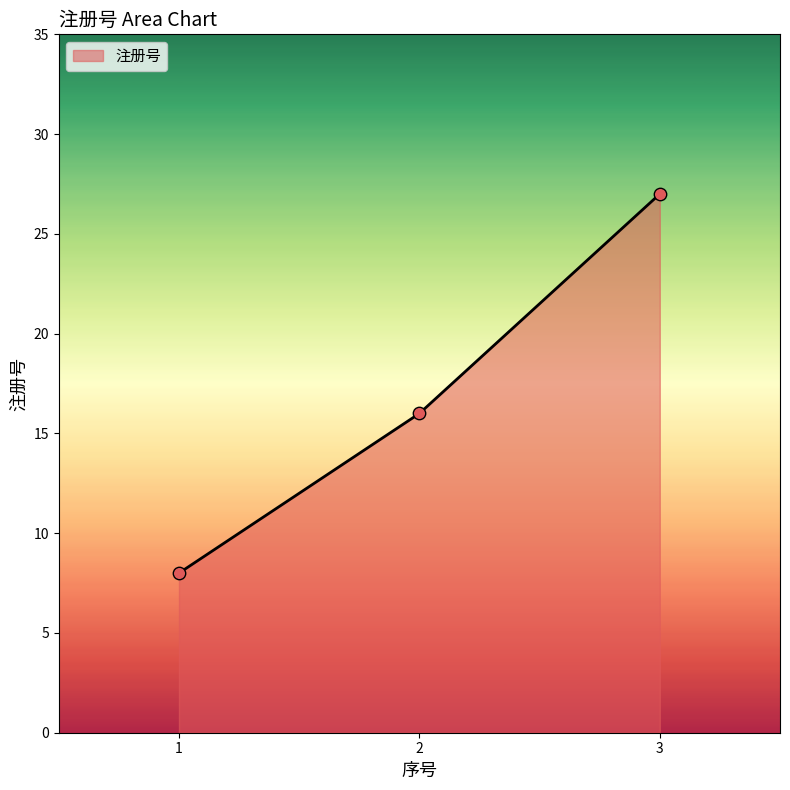

What is the ratio of the value at 3 to the value at 2?

1.7